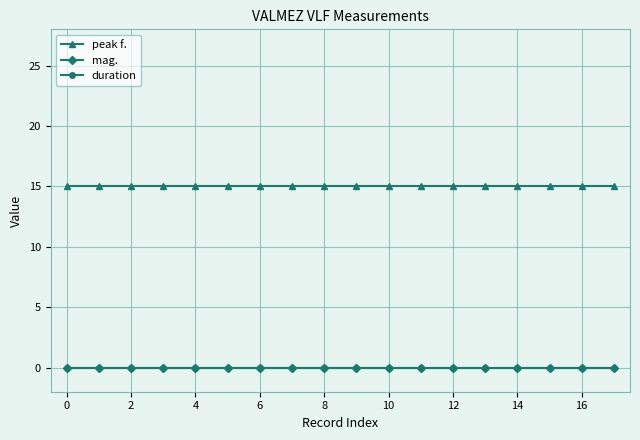

Is this an area chart (filled region under the line)?

No